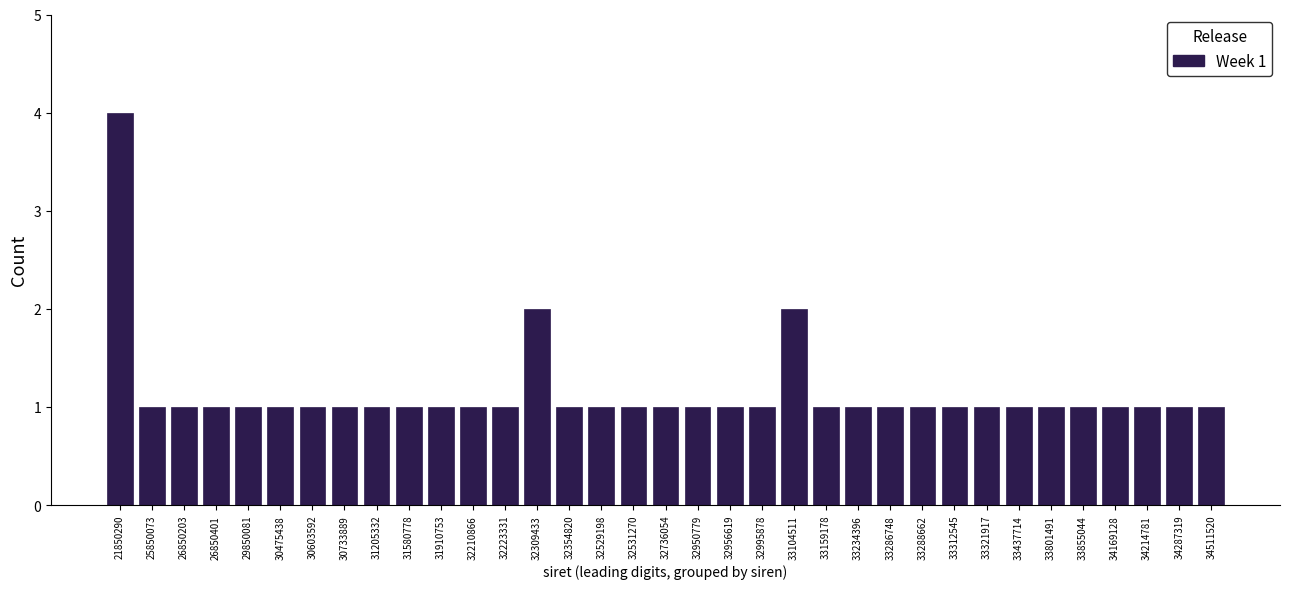

What is the value of the 13th bar from the left?

1